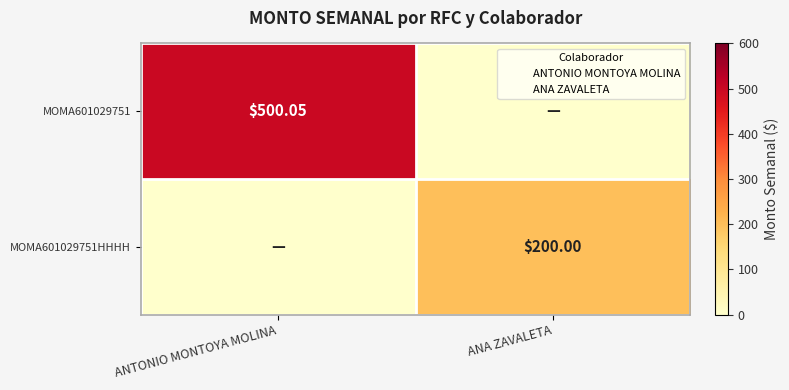

What is the spread (max minus min) of values at ANA ZAVALETA?

200.0